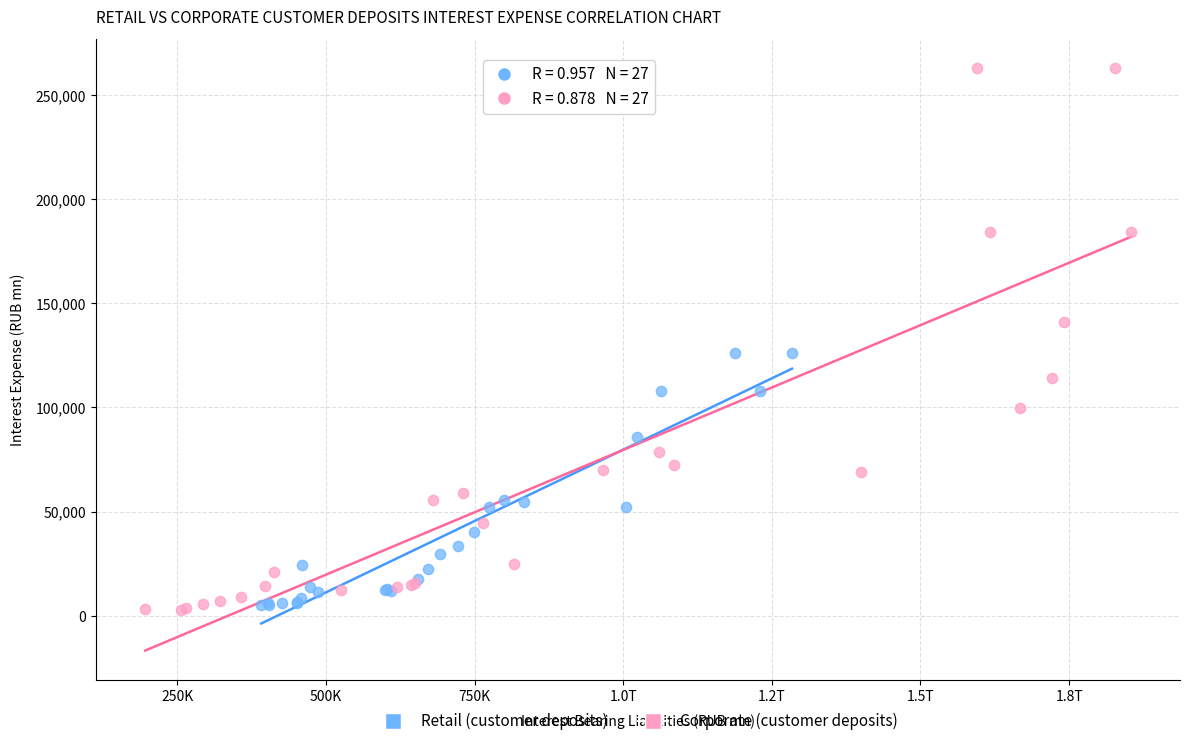

Which series contains the highest Y value?

Corporate (customer deposits)